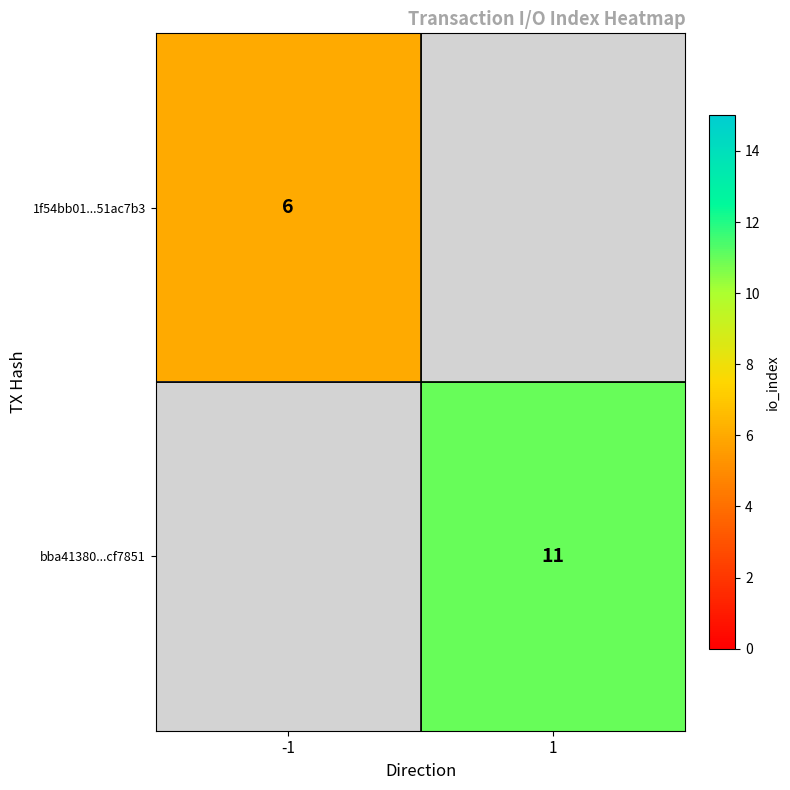

The bba41380...cf7851 series shows 16 at 1. True or false?

False